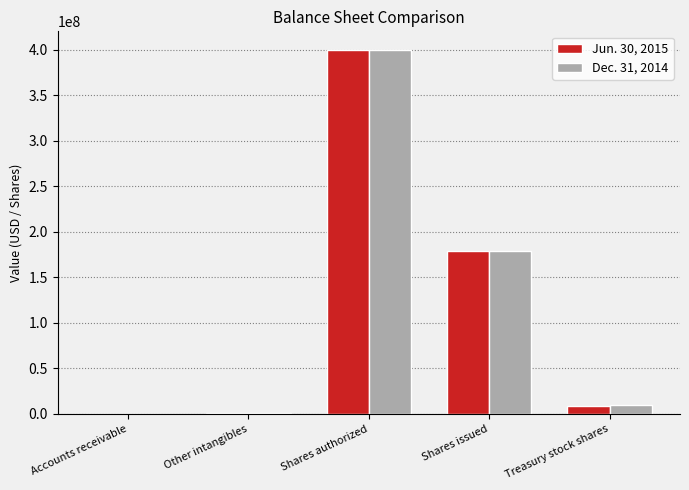

Between Shares authorized and Treasury stock shares, which series saw the biggest shift?

Jun. 30, 2015